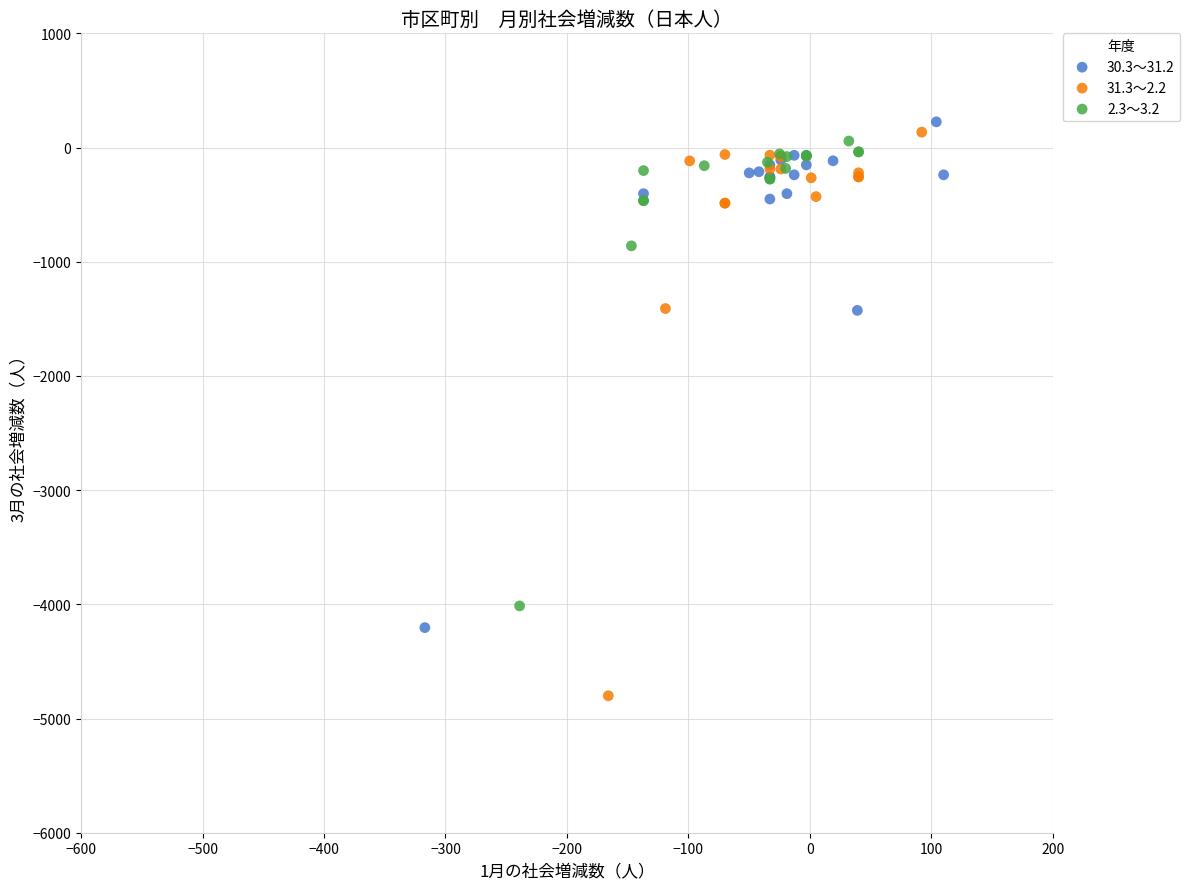

Which series contains the lowest Y value?

31.3～2.2